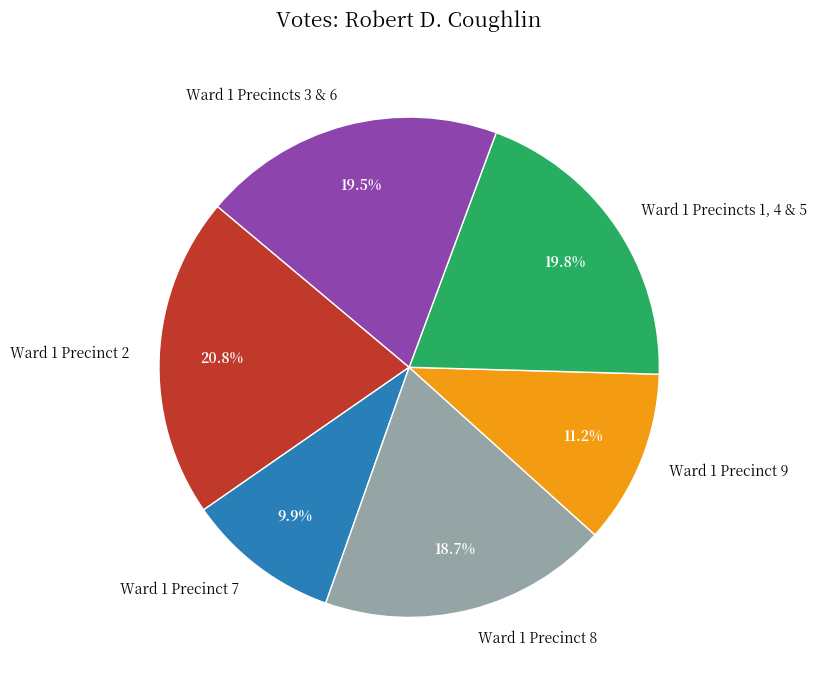

Which slice is the largest?

Ward 1 Precinct 2